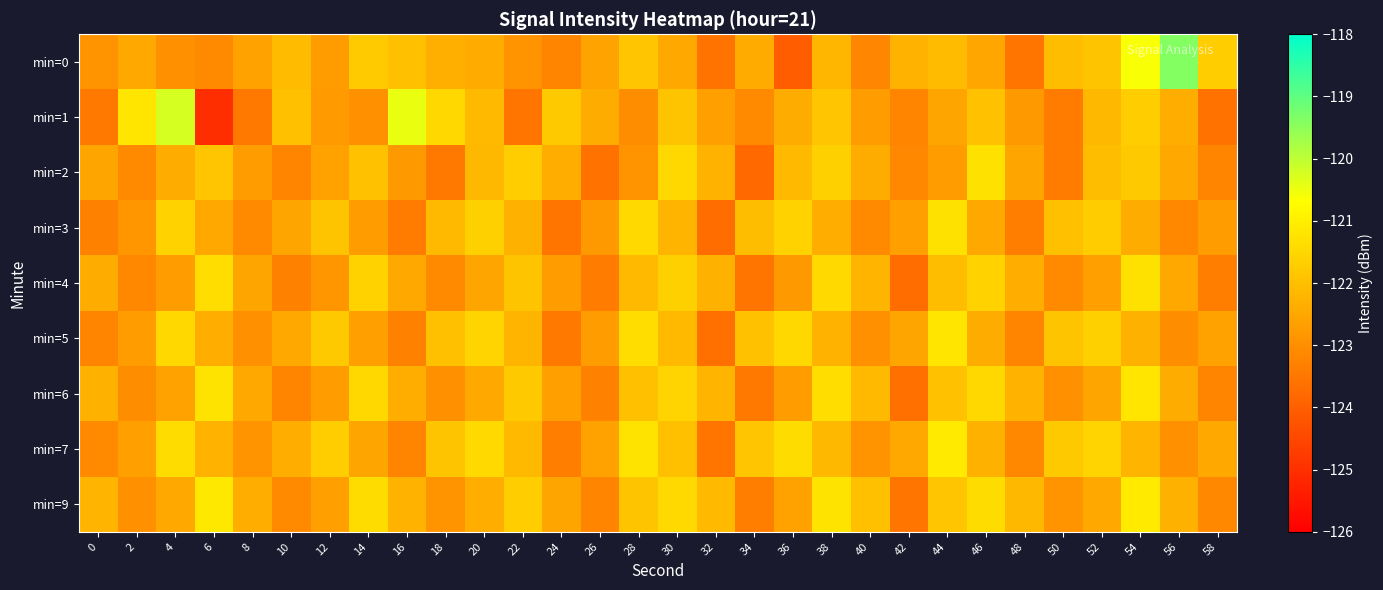

What is the spread (max minus min) of values at 28?

1.8